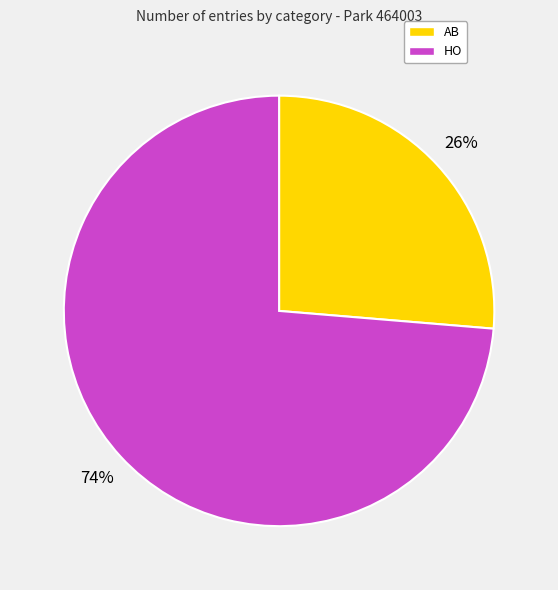

Count the number of slices in the pie.

2